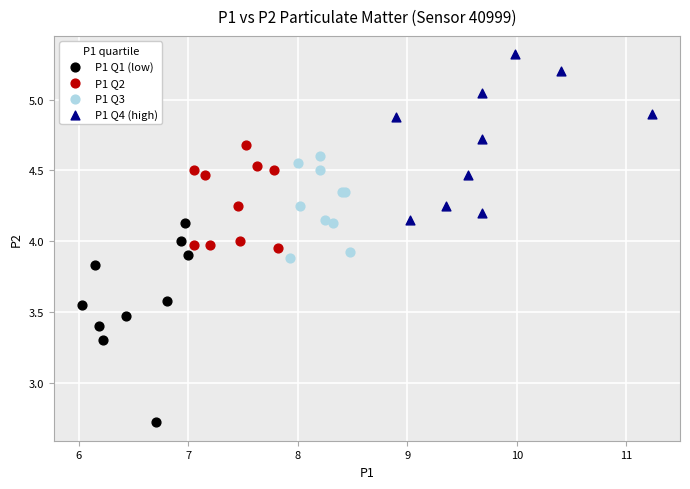

Which series has the largest Y range (max minus min)?

P1 Q1 (low)